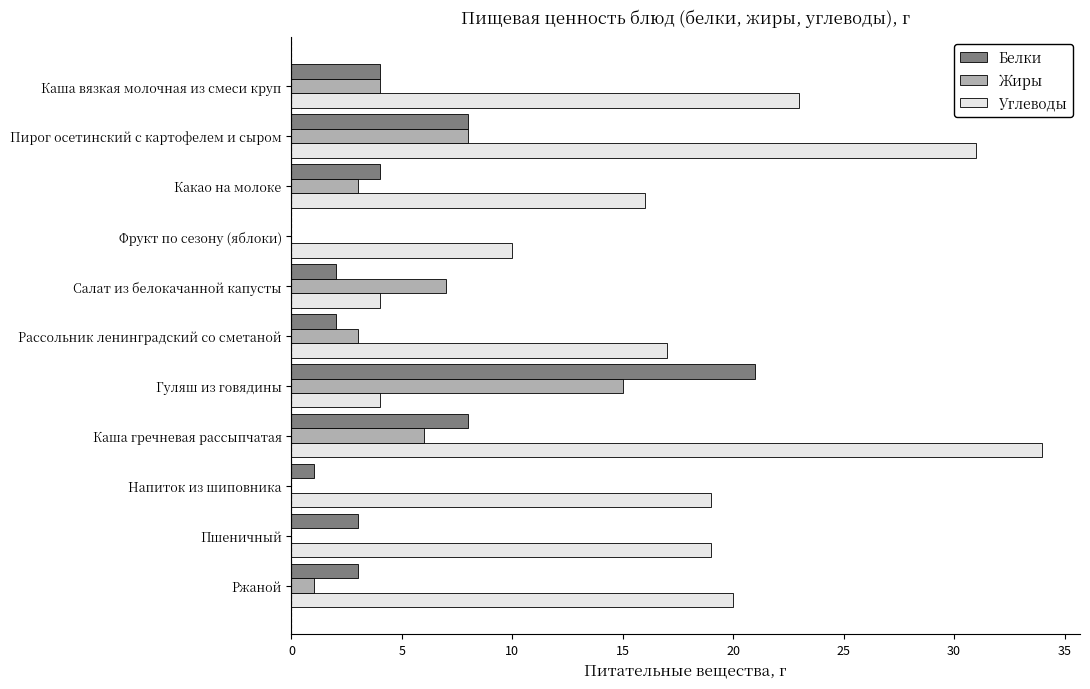

At which category is the sum across all series the highest?

Каша гречневая рассыпчатая